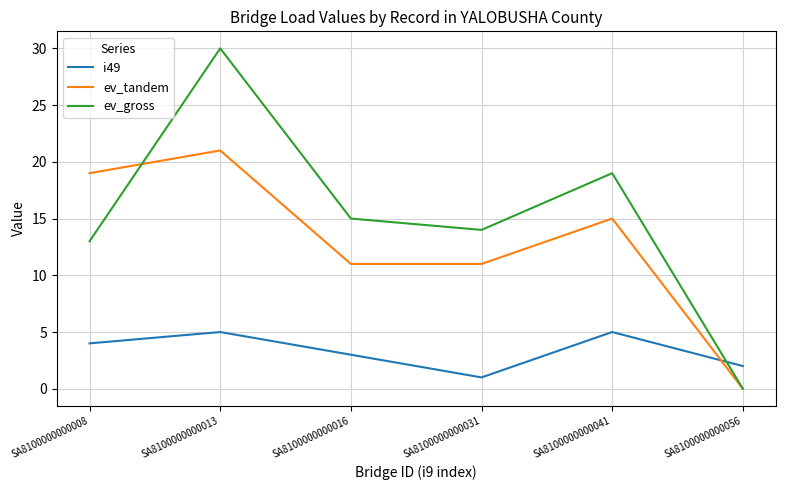

What is the sum of all ev_tandem values?

77